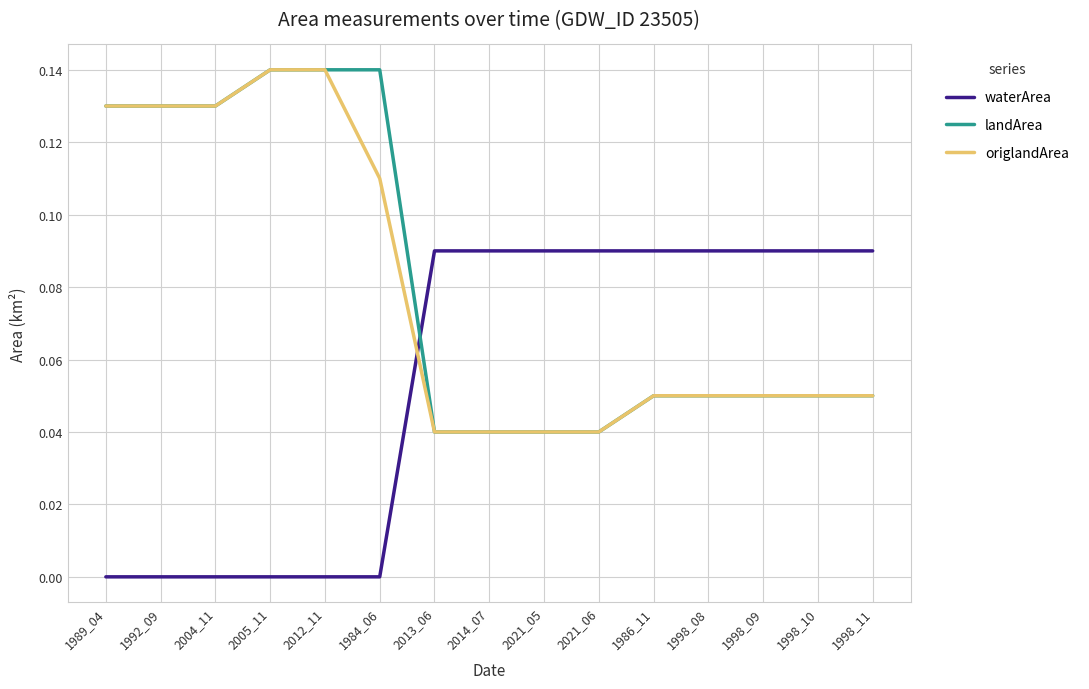

The waterArea series shows 0.2 at 2013_06. True or false?

False